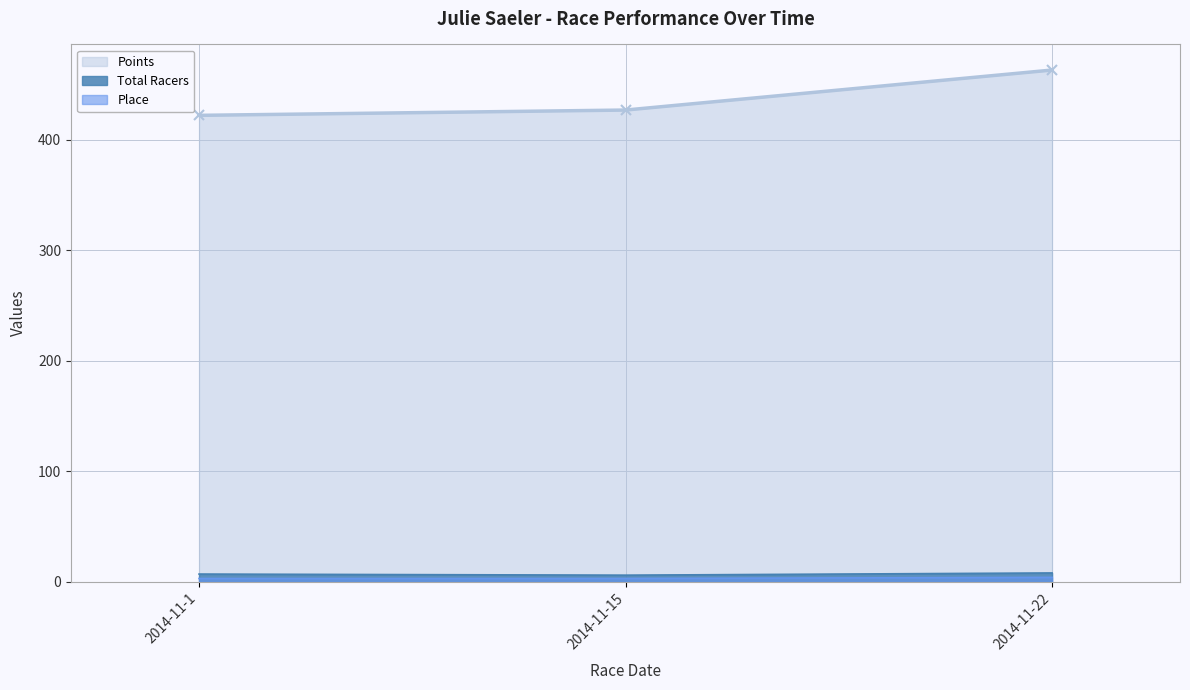

The value of Points at 2014-11-22 is 462.9. True or false?

True